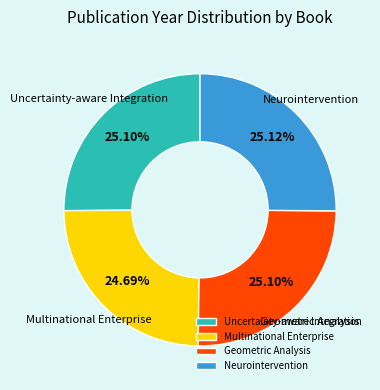

To the nearest percent, what is the combined percentage of Multinational Enterprise and Uncertainty-aware Integration?

50%